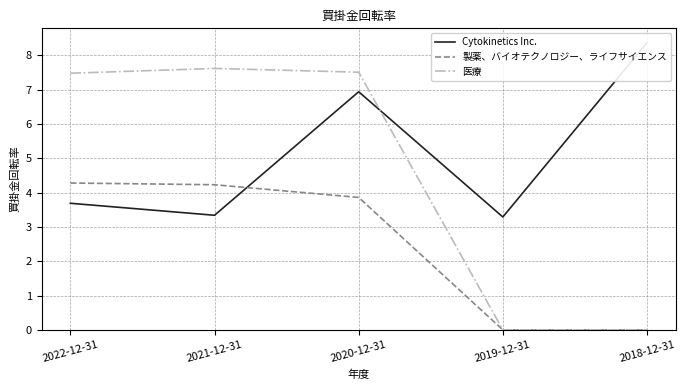

What is the difference between the Cytokinetics Inc. values at 2022-12-31 and 2021-12-31?

0.4